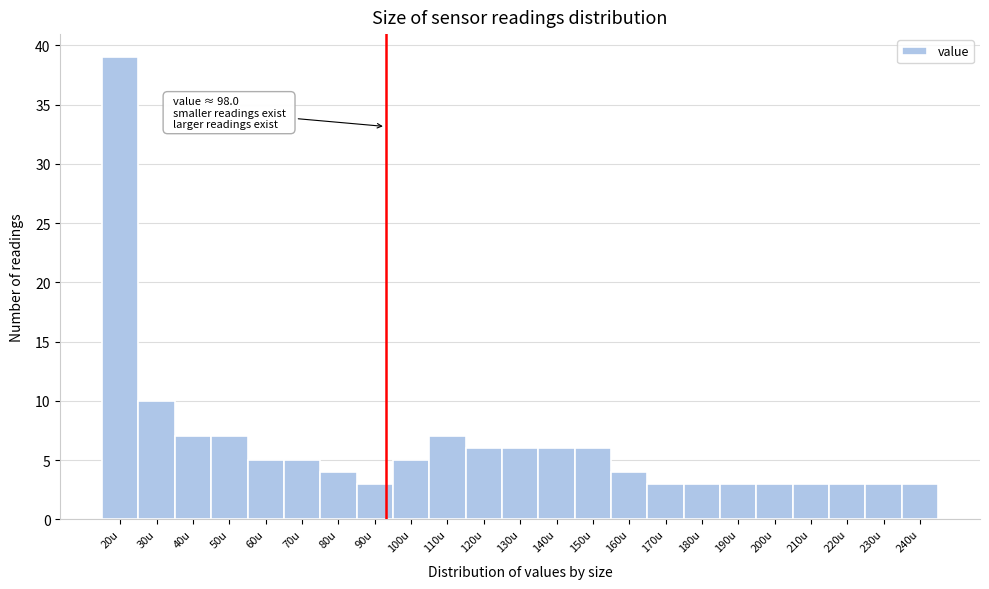

Reading left to right, extract all data points from this chart.

39	10	7	7	5	5	4	3	5	7	6	6	6	6	4	3	3	3	3	3	3	3	3